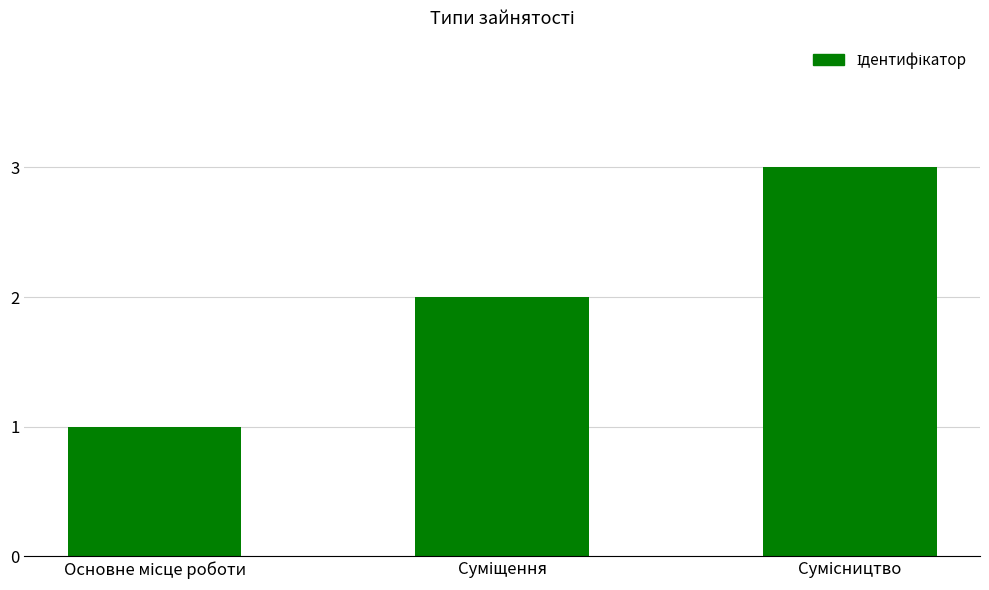

What is the sum of all values?

6